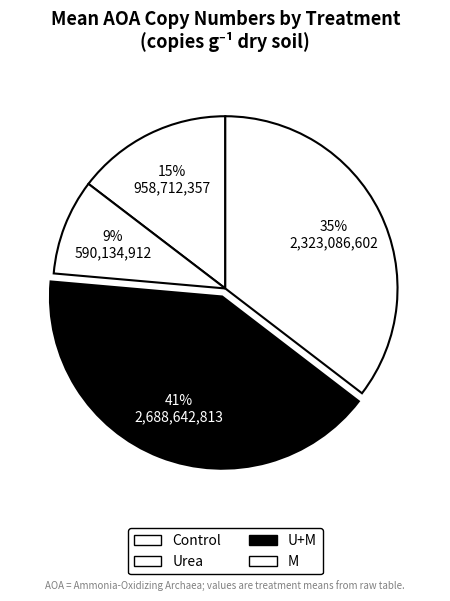

Which slice is the smallest?

Urea